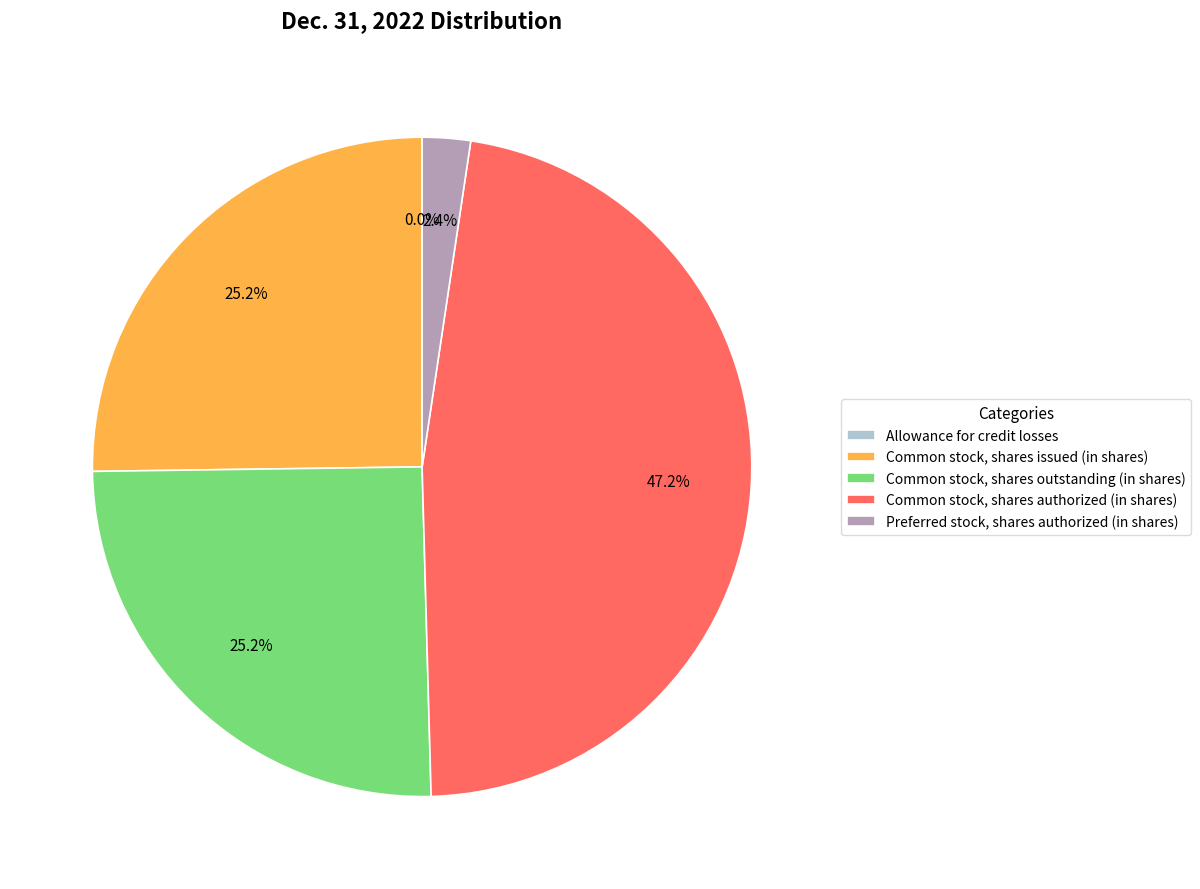

Combined, what portion of the pie is Common stock, shares authorized (in shares) and Common stock, shares outstanding (in shares)?

72.4%